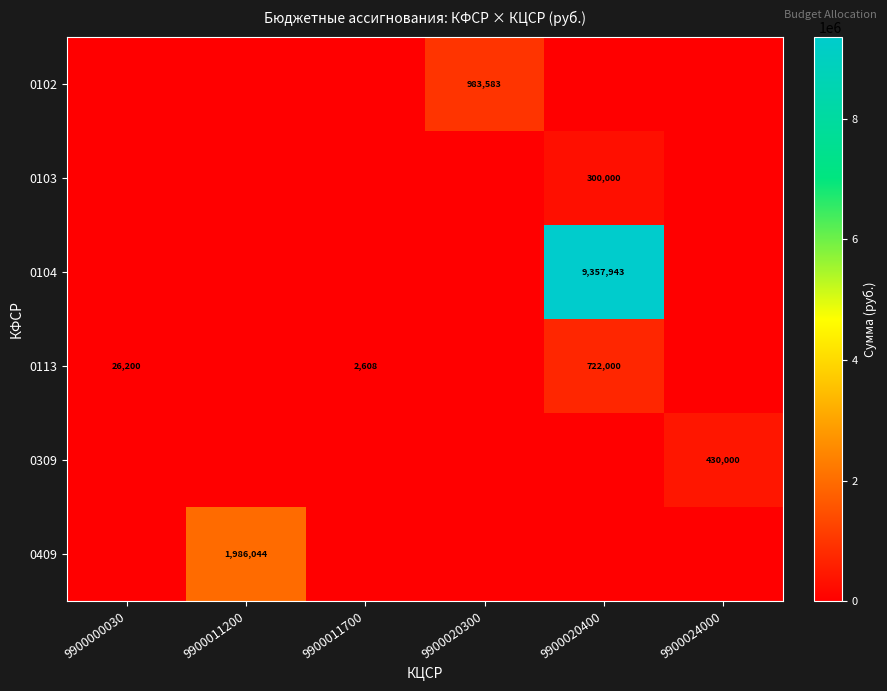

The 0102 series shows 983583 at 9900020300. True or false?

True